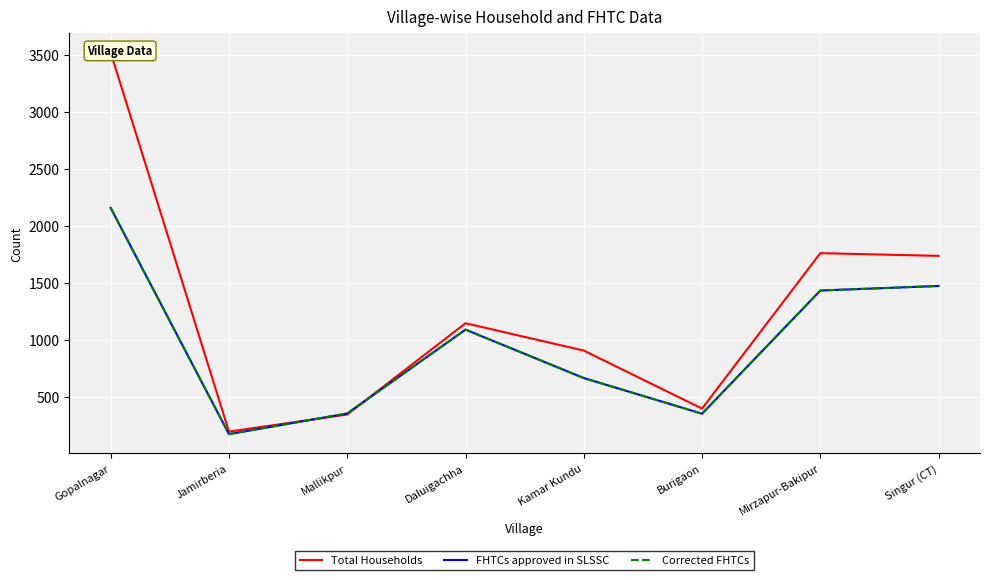

Reading left to right, list all the values displayed in this chart.

Total Households: 3521	194	344	1145	905	396	1760	1736
FHTCs approved in SLSSC: 2157	172	353	1089	664	351	1432	1472
Corrected FHTCs: 2157	172	353	1089	664	351	1432	1472